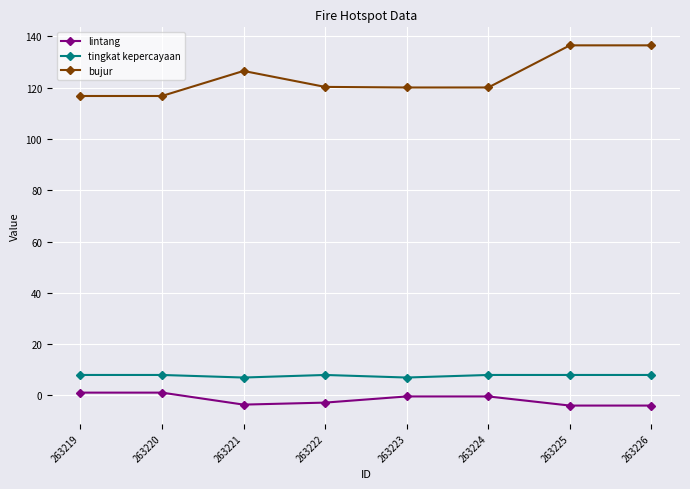

Is it true that lintang equals -2.8 at 263222?

True